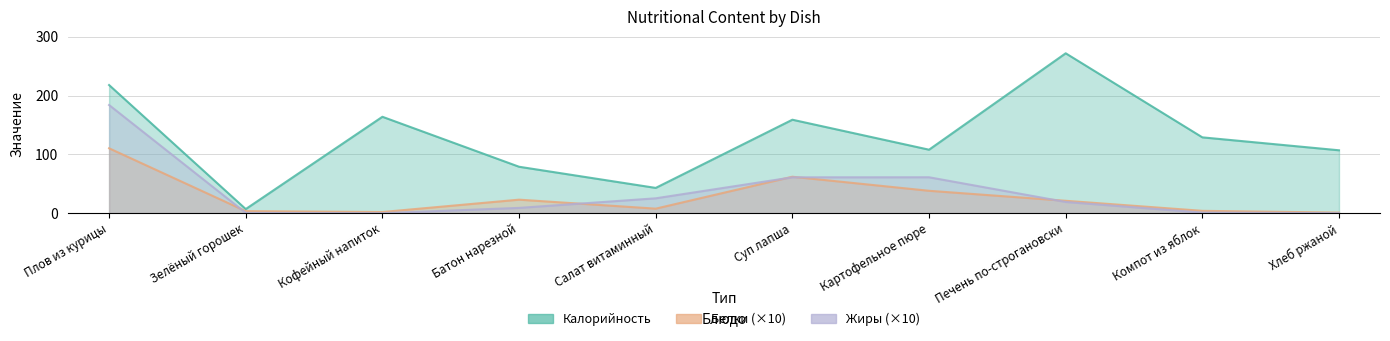

True or false: Белки has more than 2 points higher than both neighbors.

False